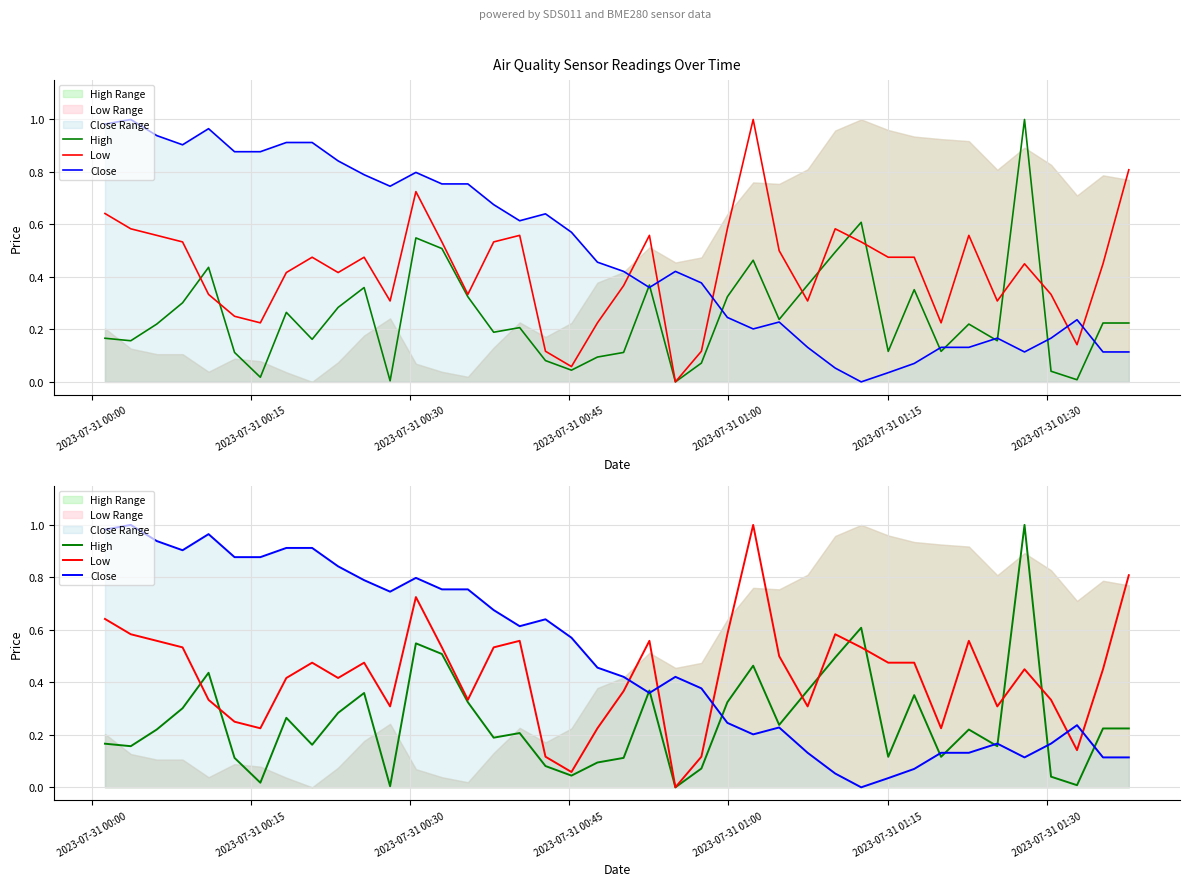

What are all the series names shown in the legend?

High, Low, Close